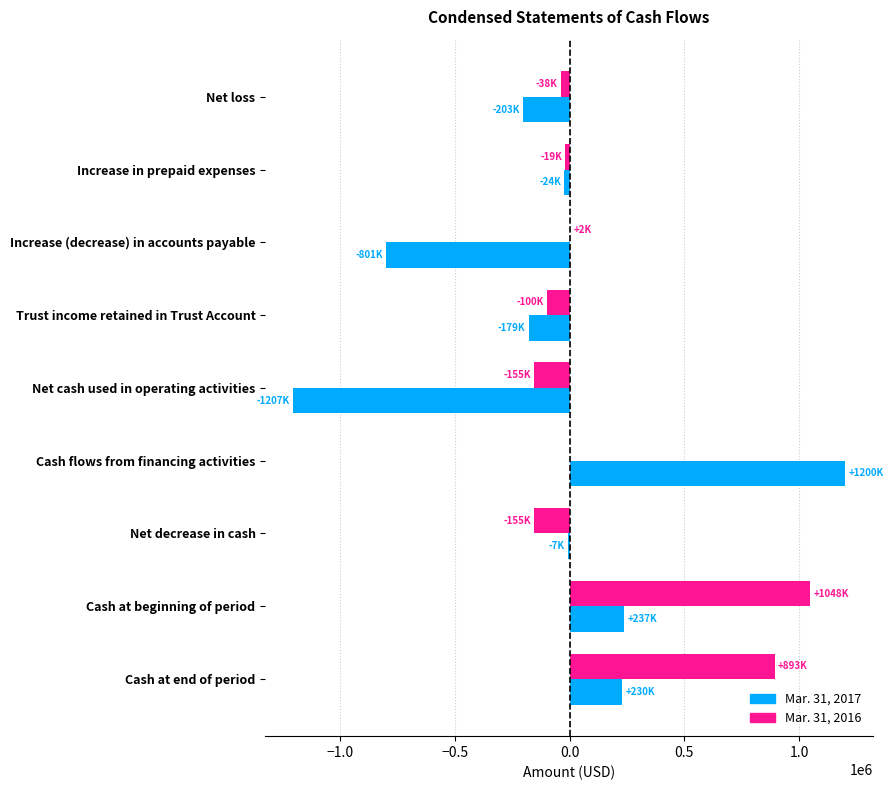

At which label does Mar. 31, 2016 reach its peak?

Cash at beginning of period